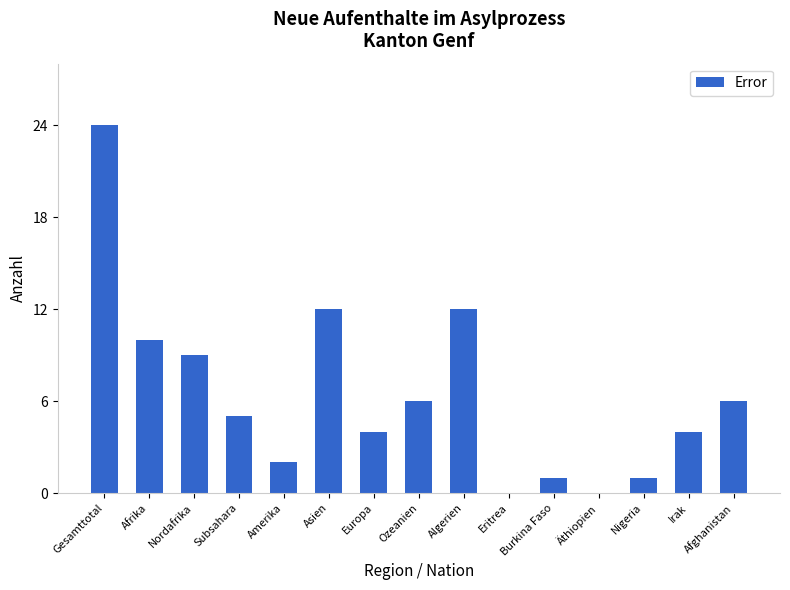

Where does the data first go above 5?

Gesamttotal